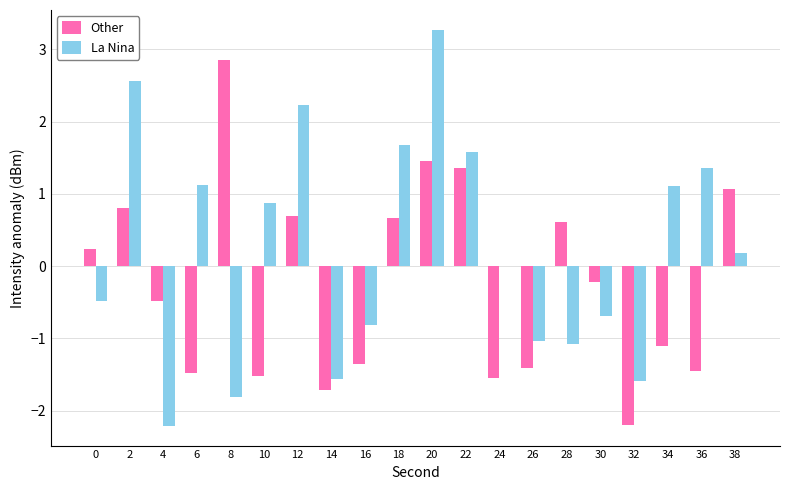

What is the sum of all La Nina values?

4.7